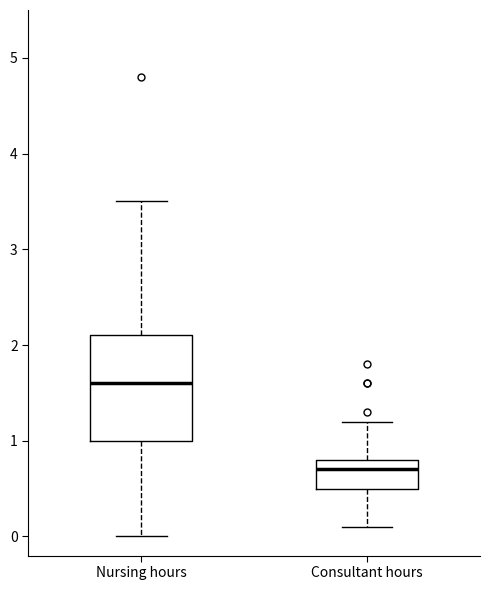

Reading left to right, read every box against the y-axis: the position of its median line, the range the box covers, and the ends of its whiskers. The values are not printed on the chart, so give them approximately, as read against the axis.

Nursing hours: median 1.6, box 1.0 to 2.1, whiskers 0.0 to 3.5
Consultant hours: median 0.7, box 0.5 to 0.8, whiskers 0.1 to 1.2